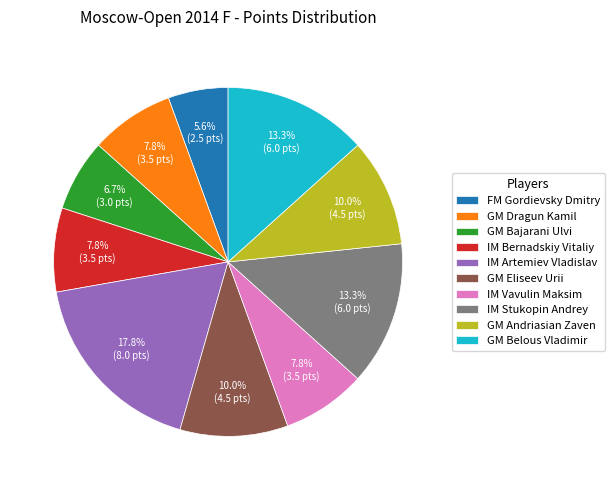

What percentage is the IM Bernadskiy Vitaliy slice, to the nearest percent?

8%